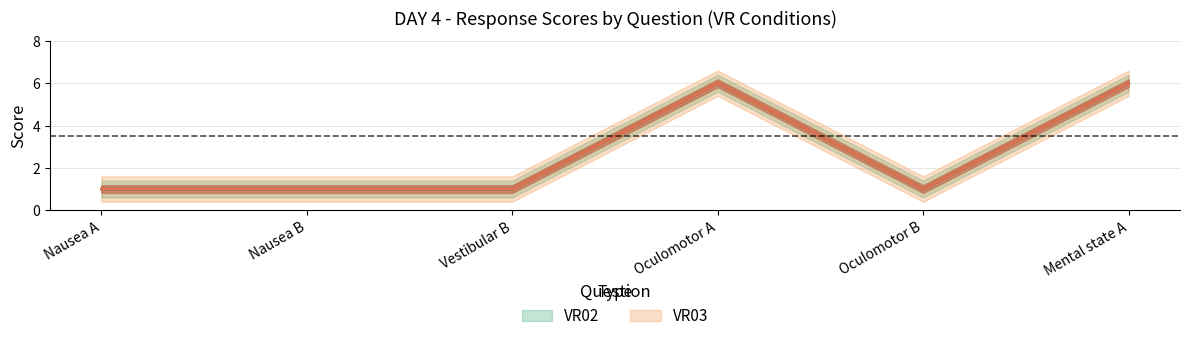

The value of VR03 at Mental state A is 9. True or false?

False